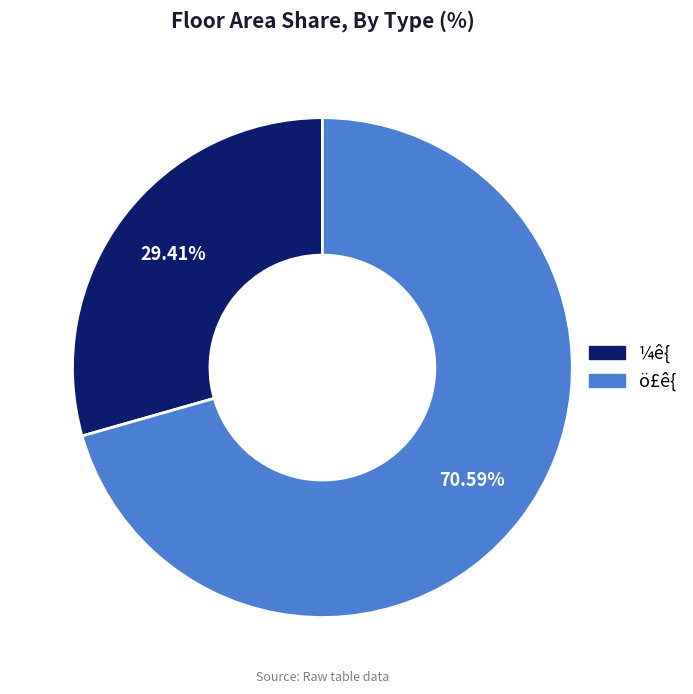

Is ö£ê{ the majority of the pie?

Yes